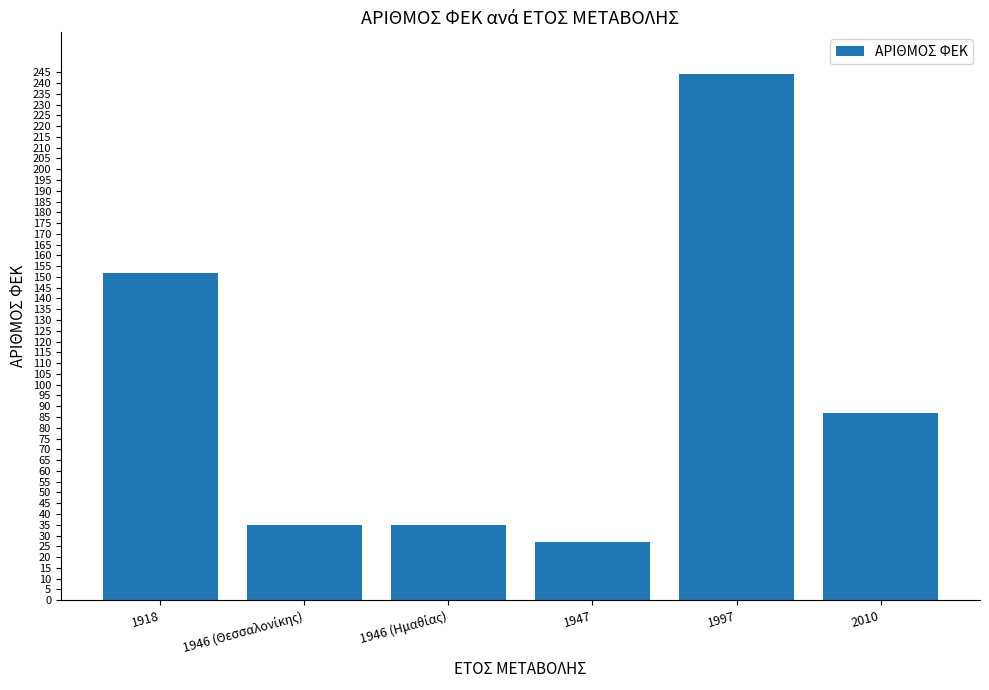

What is the difference between the maximum and minimum values?

217